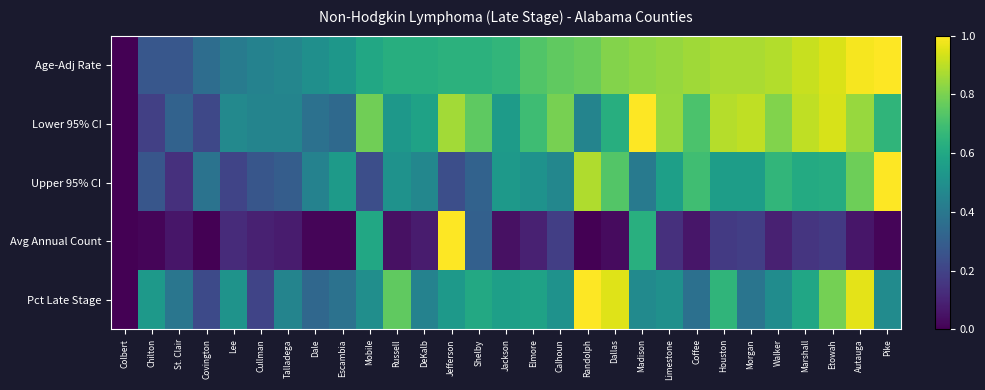

Which series has the largest range (max minus min)?

Age-Adj Rate